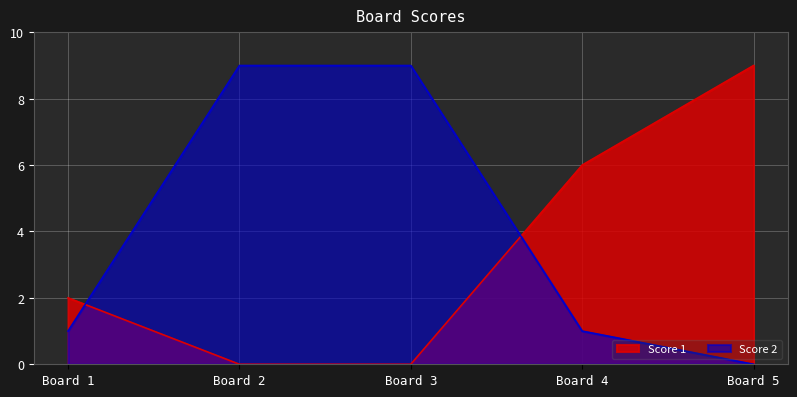

Rank the series by their average value, from highest to lowest.

Score 2, Score 1